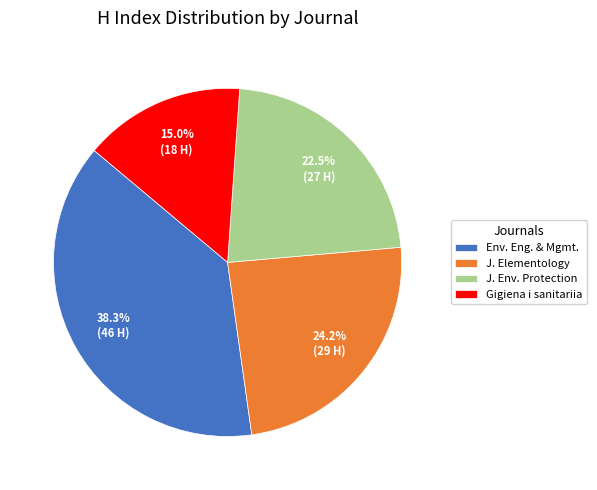

Does any single category account for the majority?

No